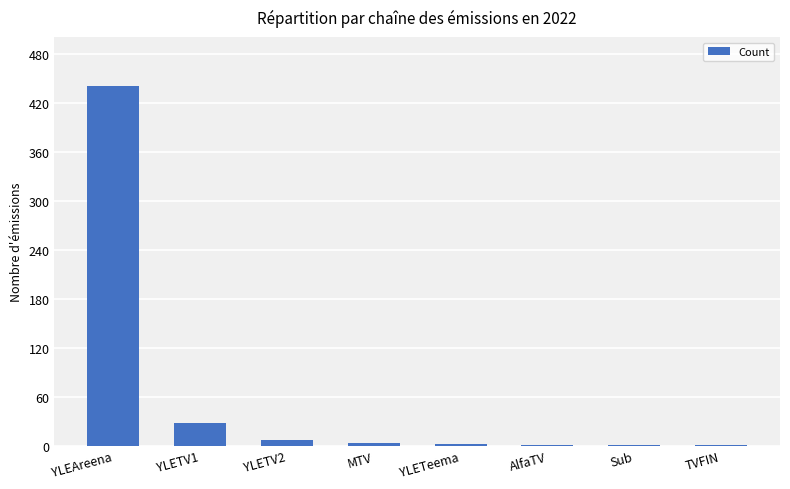

What is the maximum value shown in the chart?

441